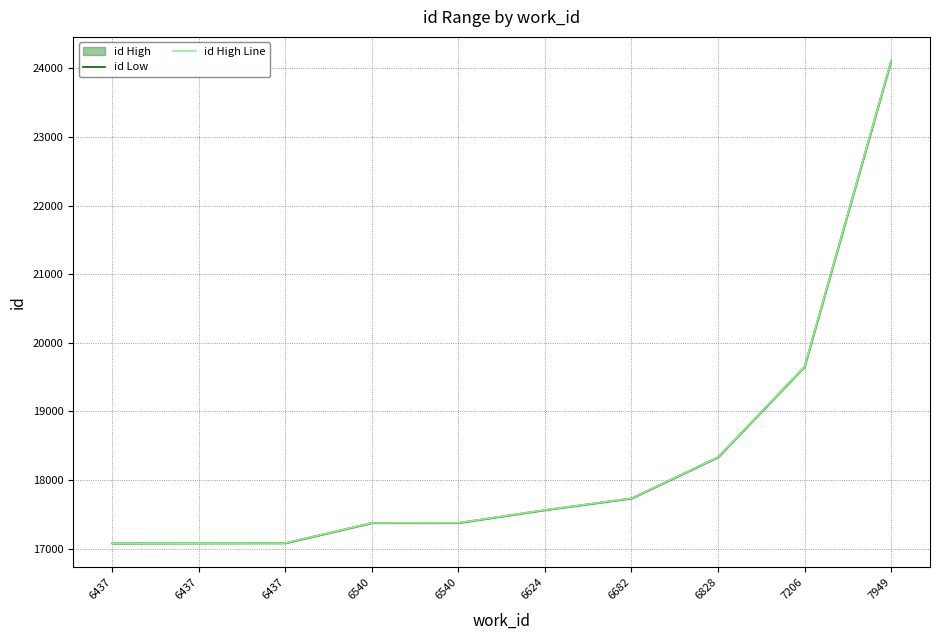

Which series has the largest total across all categories?

id High Line